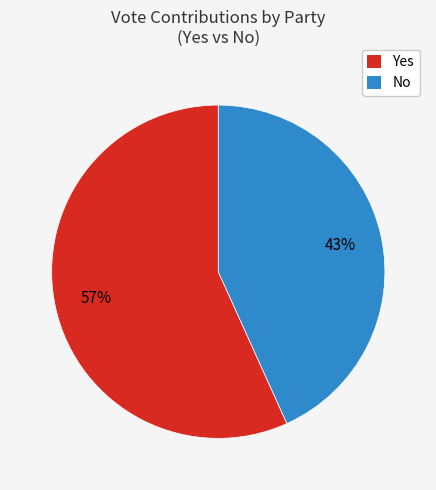

Does any single category account for the majority?

Yes